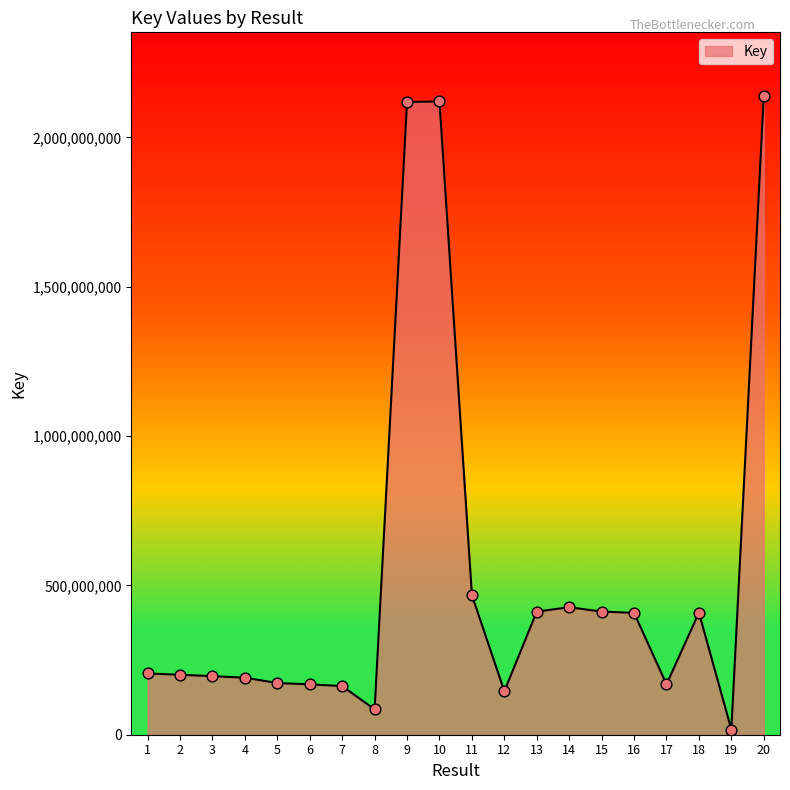

Approximately how many times larger is the value at 15 compared to 11?

0.9